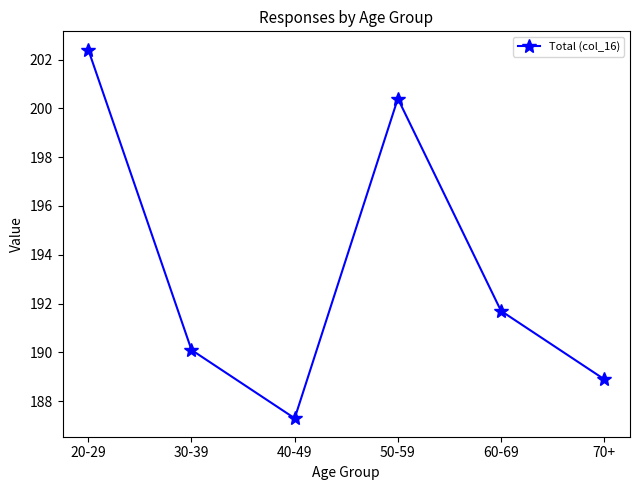

The value at 30-39 is 316.7. True or false?

False